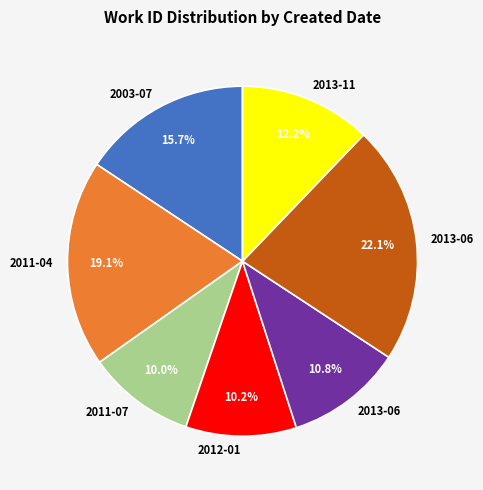

Does any single category account for the majority?

No